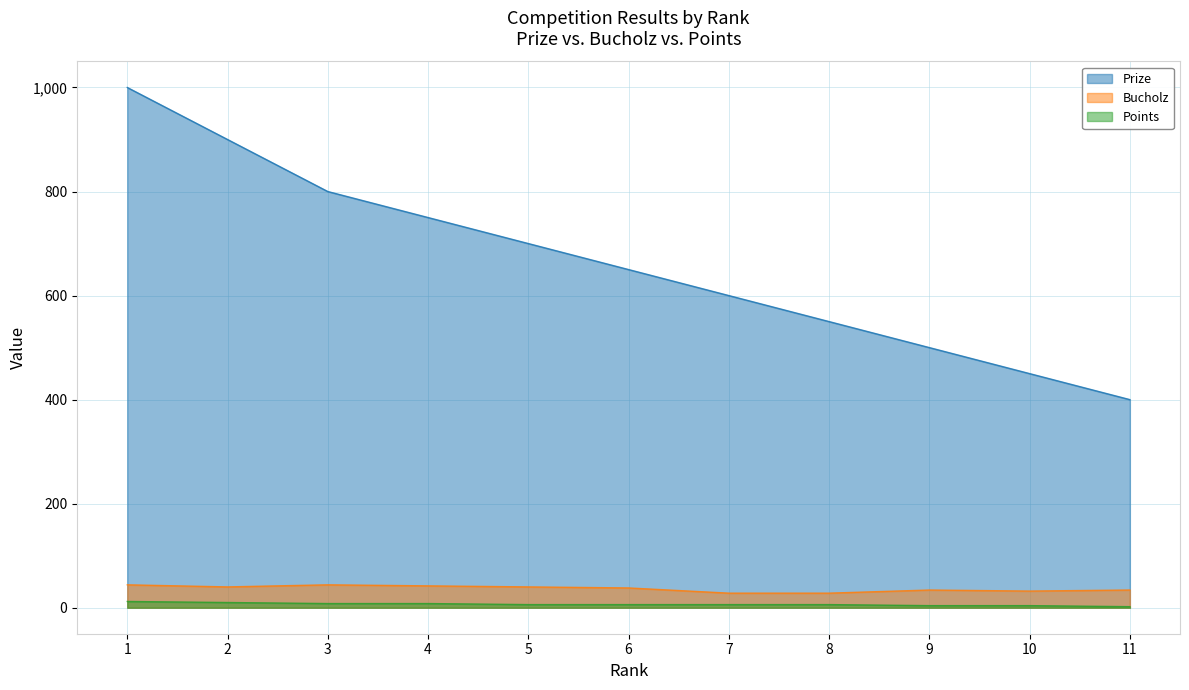

What is the difference between the Prize values at 4 and 11?

350